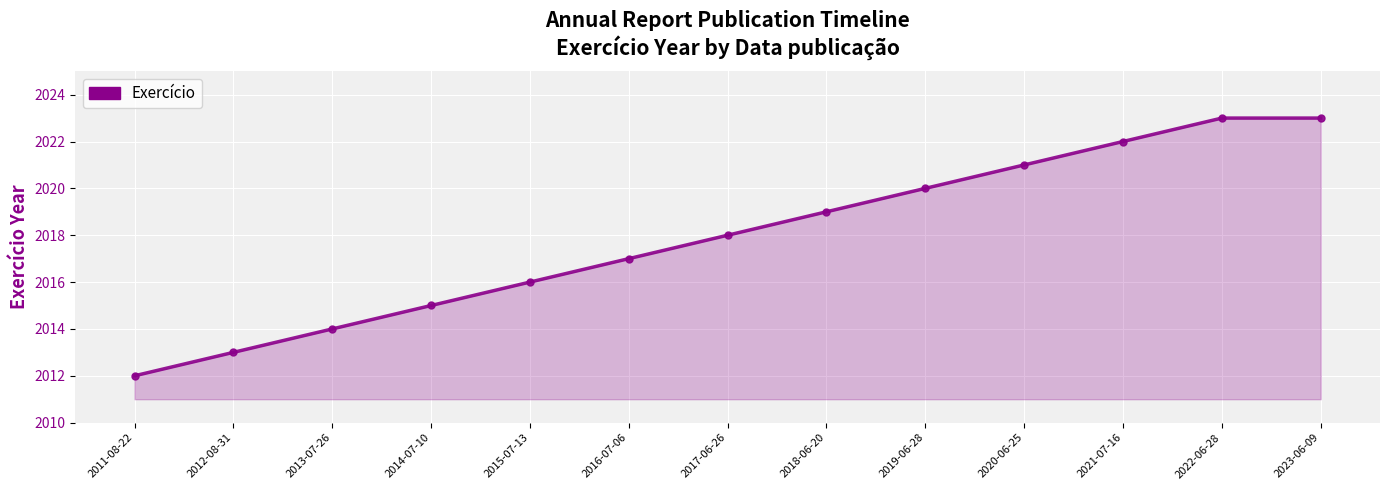

What value does the data have at 2012-08-31, to the nearest 10?

2010